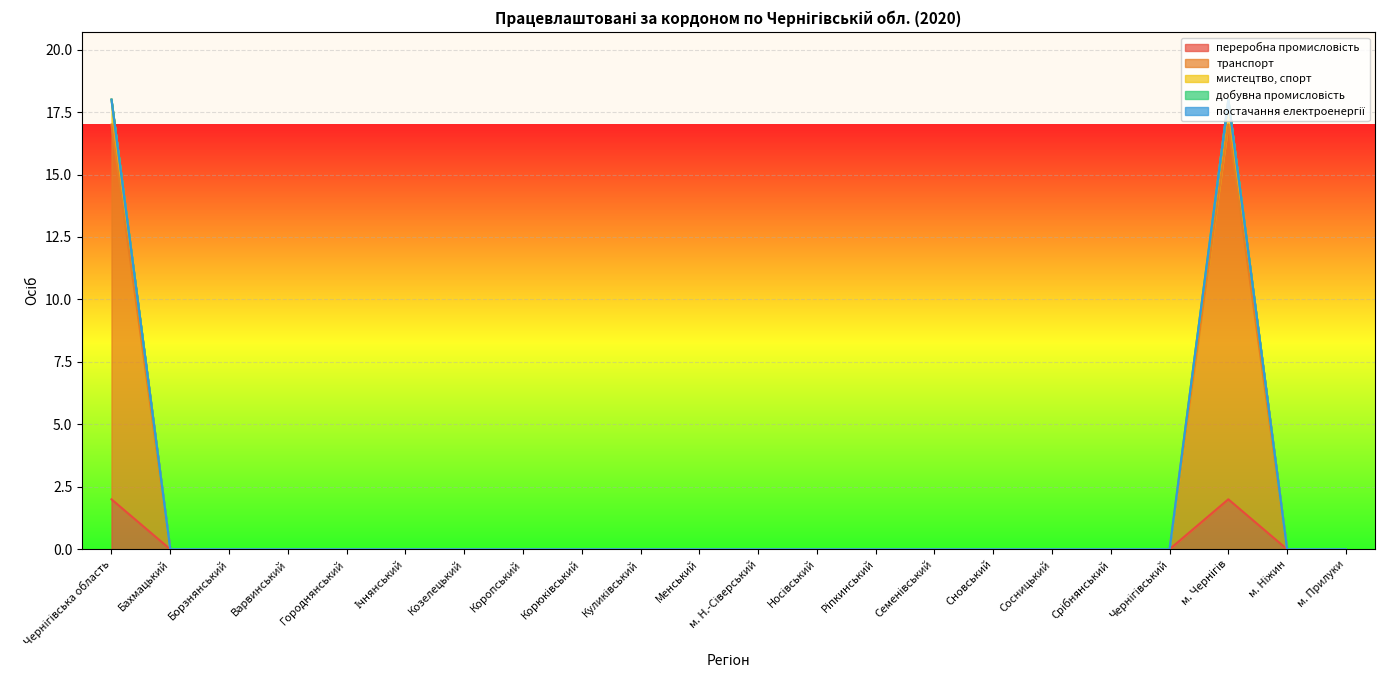

Which series has the widest spread of values?

мистецтво, спорт